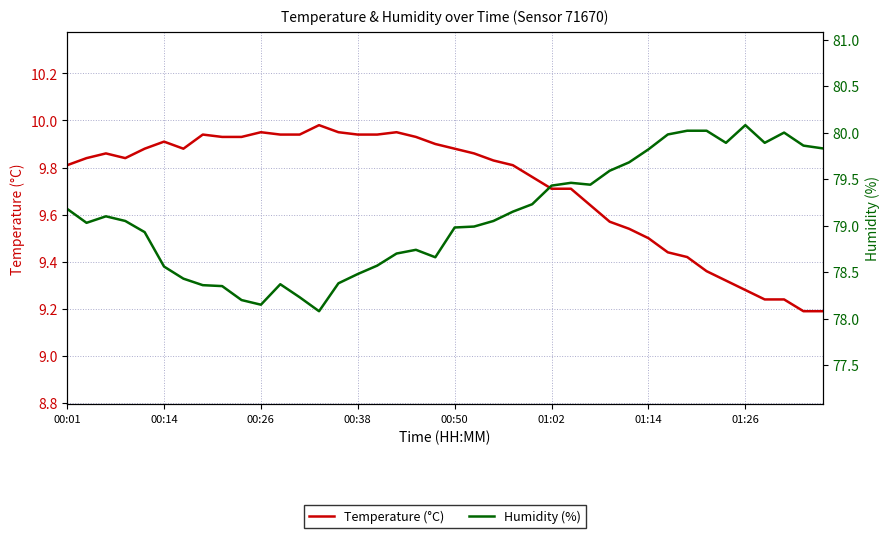

Reading left to right, transcribe all the data shown in this chart.

Temperature (°C): 9.8	9.8	9.9	9.8	9.9	9.9	9.9	9.9	9.9	9.9	9.9	9.9	9.9	10.0	9.9	9.9	9.9	9.9	9.9	9.9	9.9	9.9	9.8	9.8	9.8	9.7	9.7	9.6	9.6	9.5	9.5	9.4	9.4	9.4	9.3	9.3	9.2	9.2	9.2	9.2
Humidity (%): 79.2	79.0	79.1	79.0	78.9	78.6	78.4	78.4	78.3	78.2	78.2	78.4	78.2	78.1	78.4	78.5	78.6	78.7	78.7	78.7	79.0	79.0	79.0	79.2	79.2	79.4	79.5	79.4	79.6	79.7	79.8	80.0	80.0	80.0	79.9	80.1	79.9	80.0	79.9	79.8